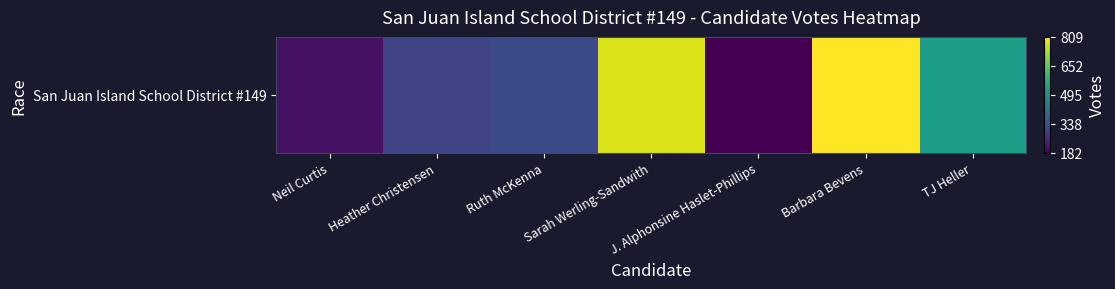

List the labels in order of value, smallest first.

J. Alphonsine Haslet-Phillips, Neil Curtis, Heather Christensen, Ruth McKenna, TJ Heller, Sarah Werling-Sandwith, Barbara Bevens